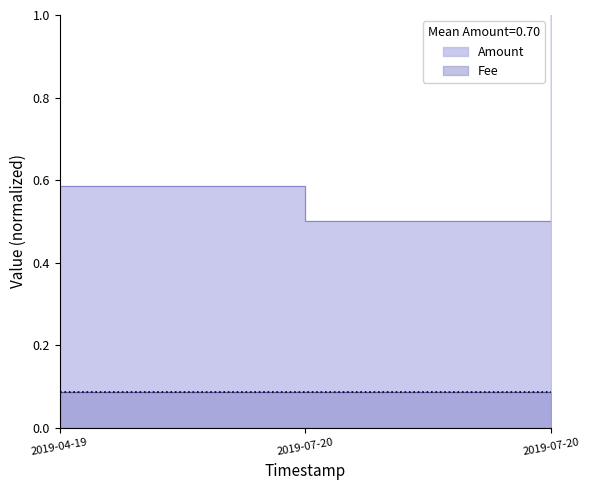

How many lines are shown in the chart?

1